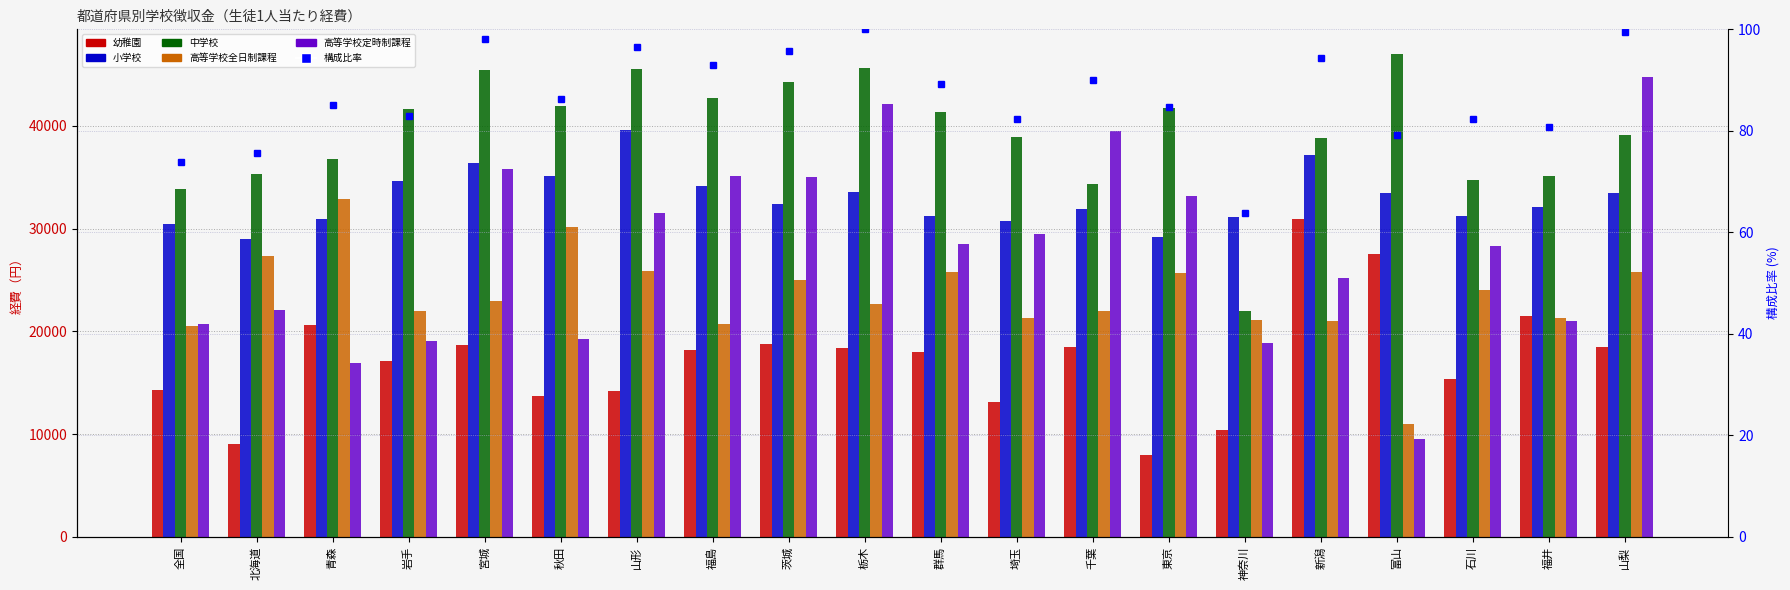

How many groups of bars are there?

20